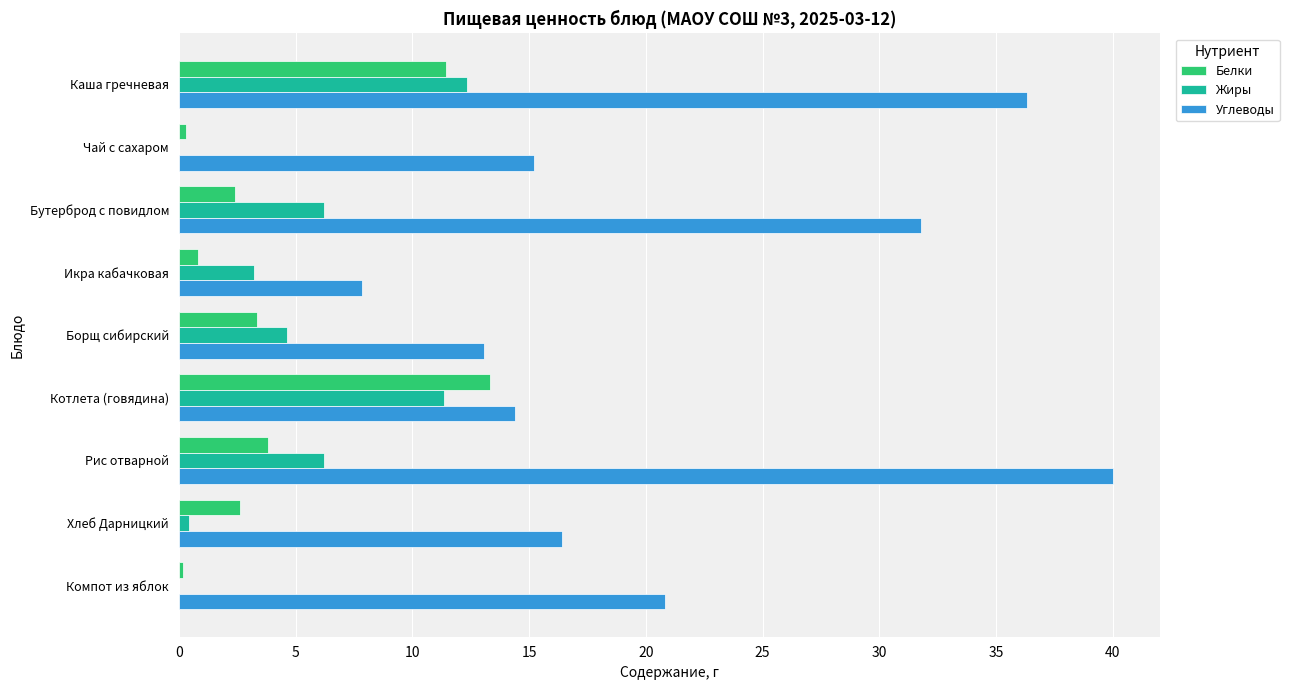

What value does the Углеводы series have at Борщ сибирский?

13.1